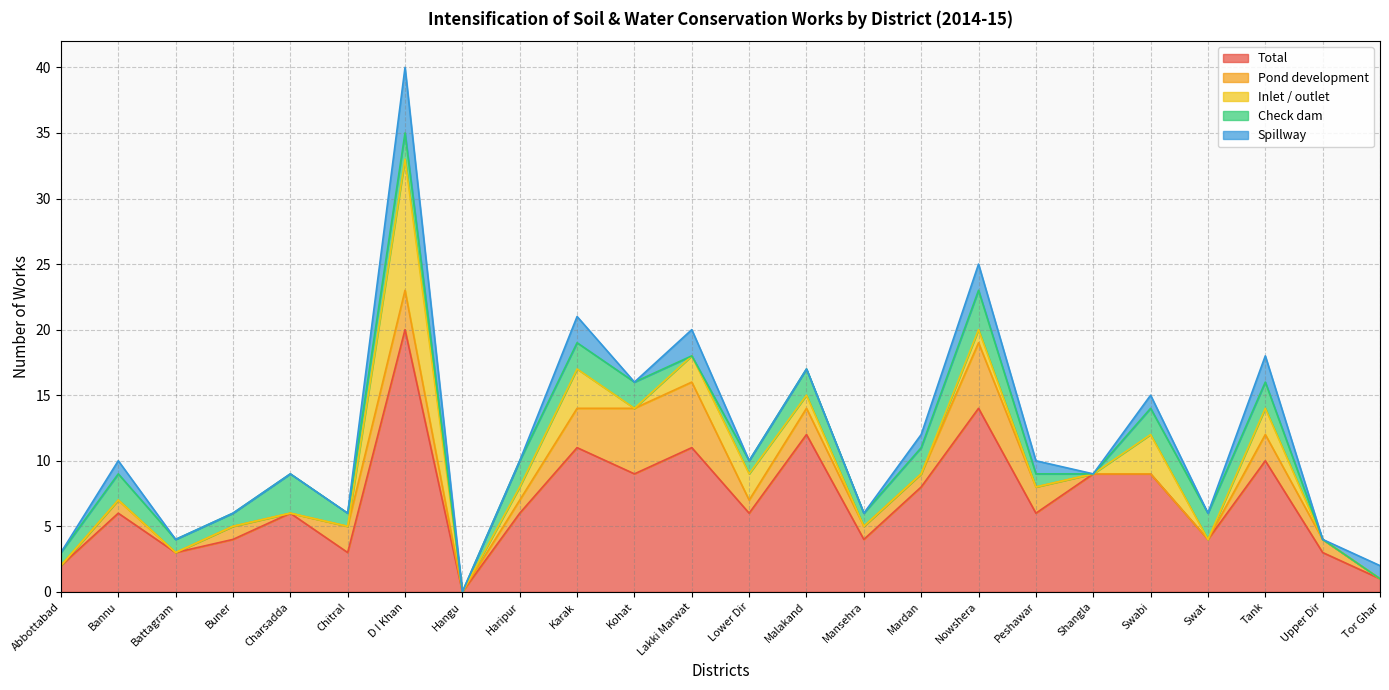

Count the Check dam values in the range 1 to 2.

17